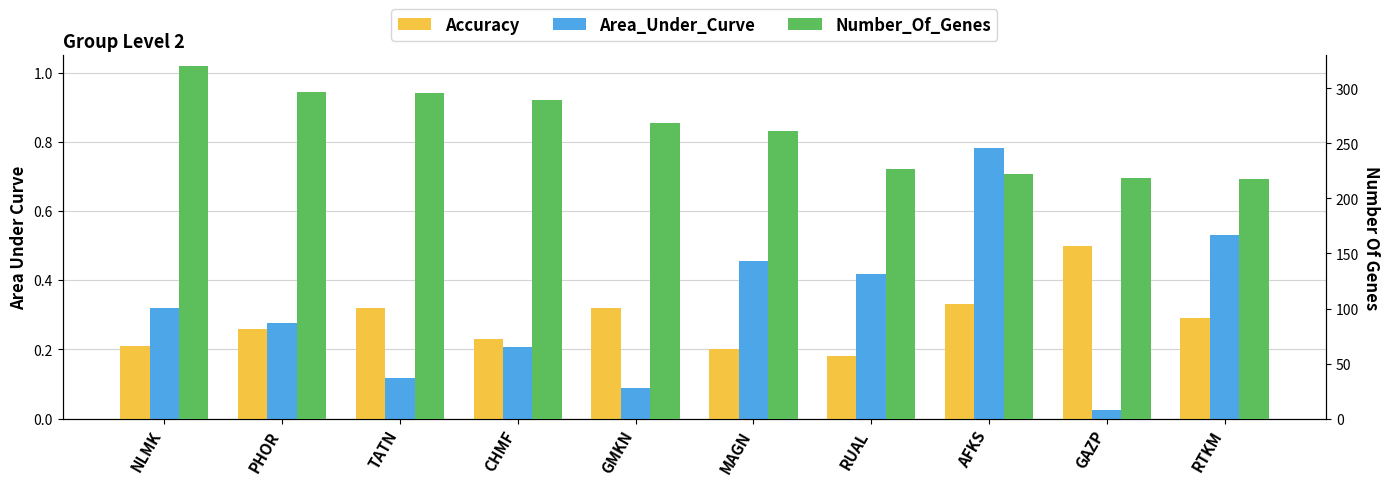

What is the difference between the Area_Under_Curve values at GMKN and RTKM?

0.4